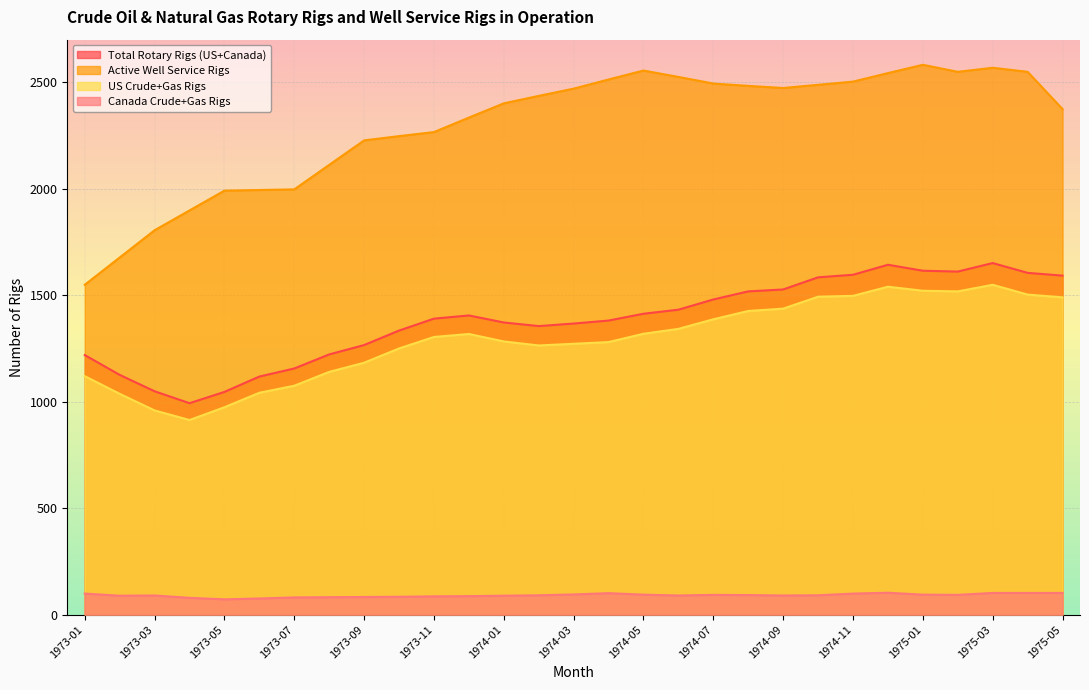

In Canada Crude+Gas Rigs, how many points are higher than both neighbors (excluding endpoints)?

4